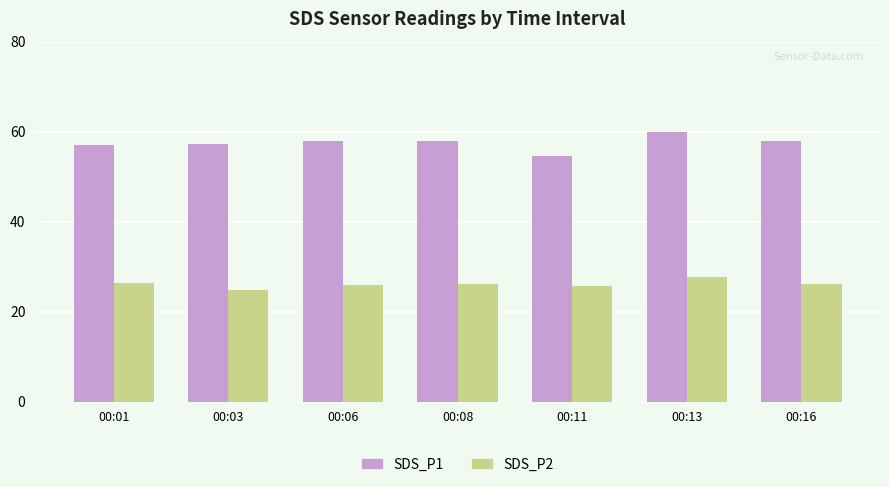

What is the minimum value for SDS_P2?

24.8